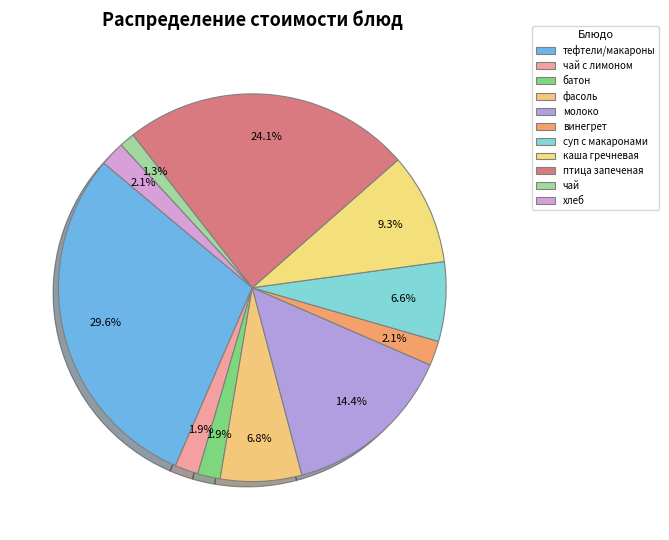

What is the largest slice in the pie chart?

тефтели/макароны